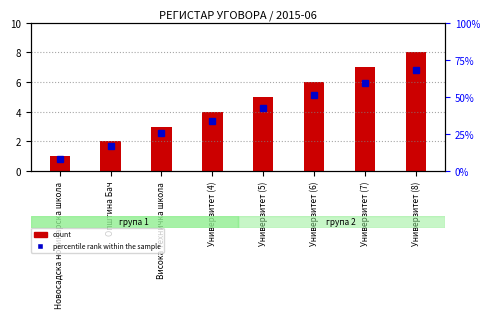

What is the change in value from Општина Бач to Универзитет (6)?

+4